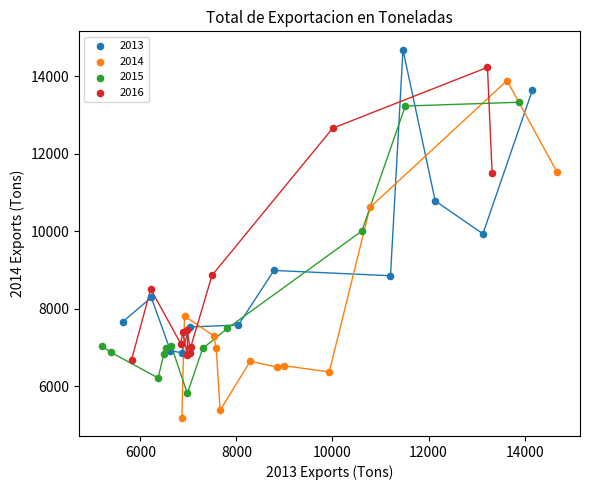

Which series reaches the maximum Y coordinate?

2013